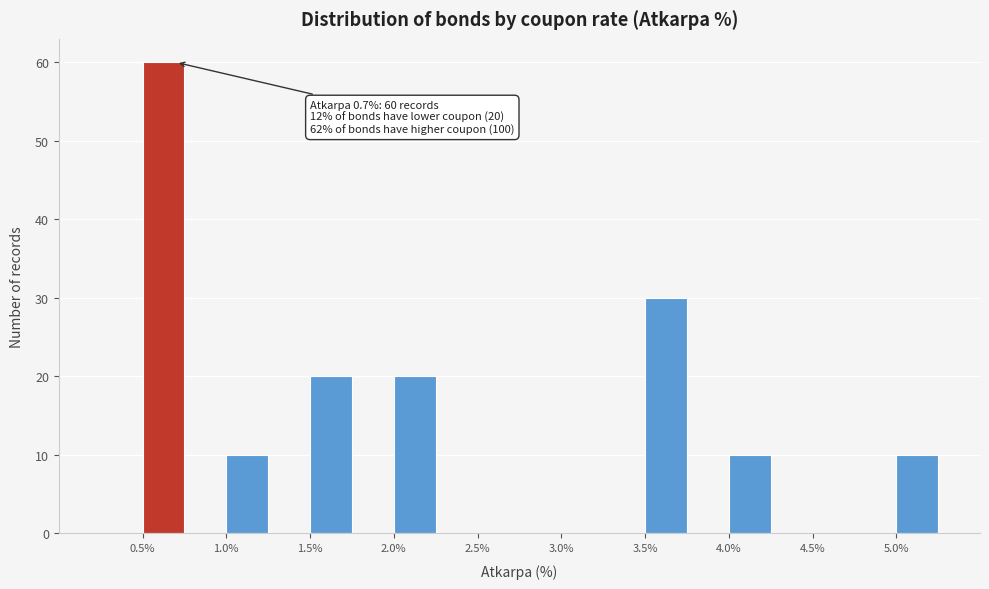

Which range on the x-axis has the tallest bar?

0.50 to 0.75